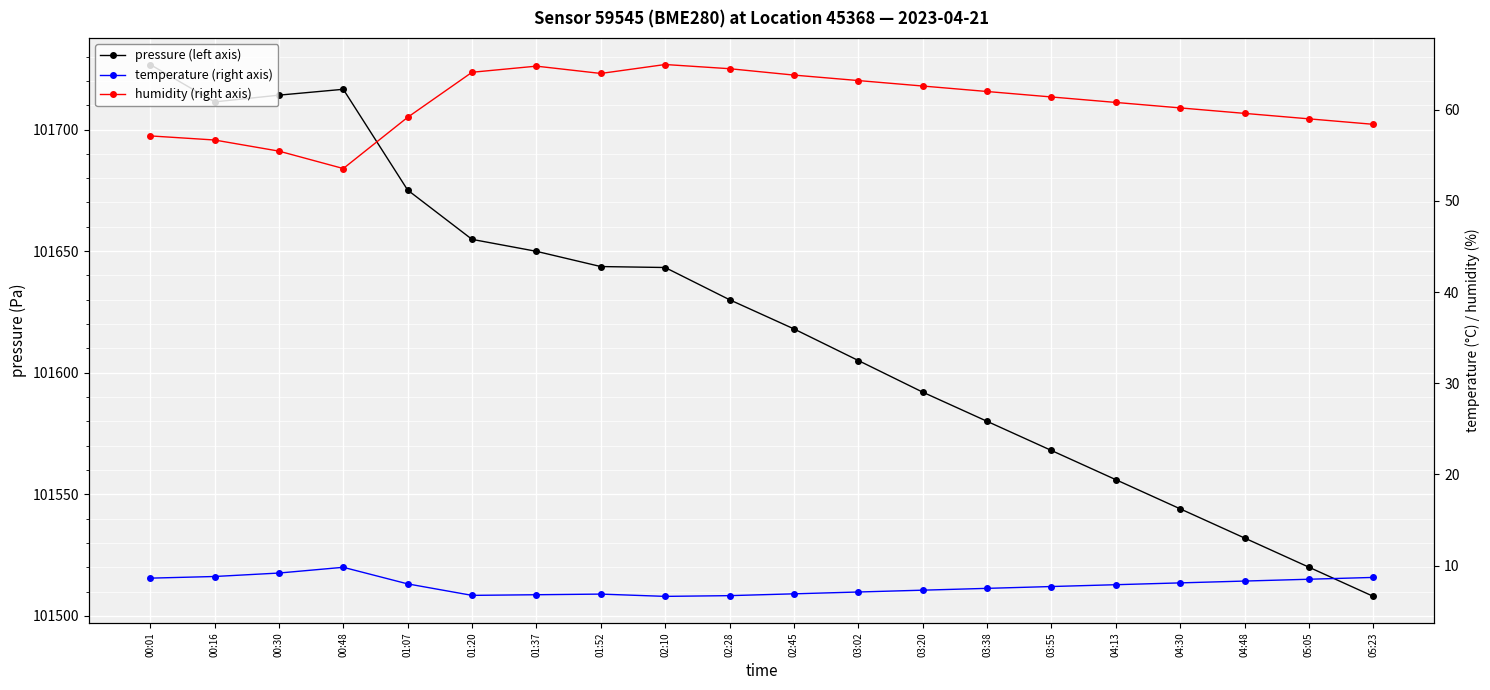

How many lines are shown in the chart?

3